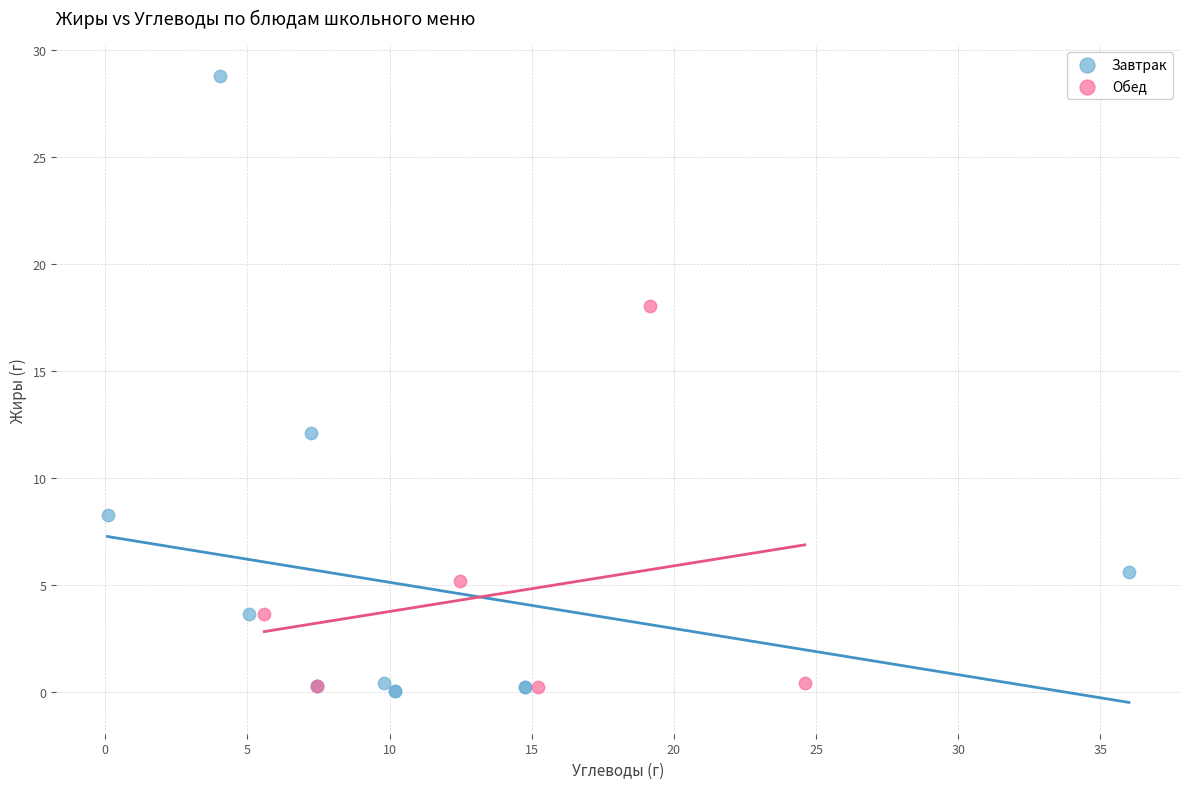

Which series contains the highest Y value?

Завтрак